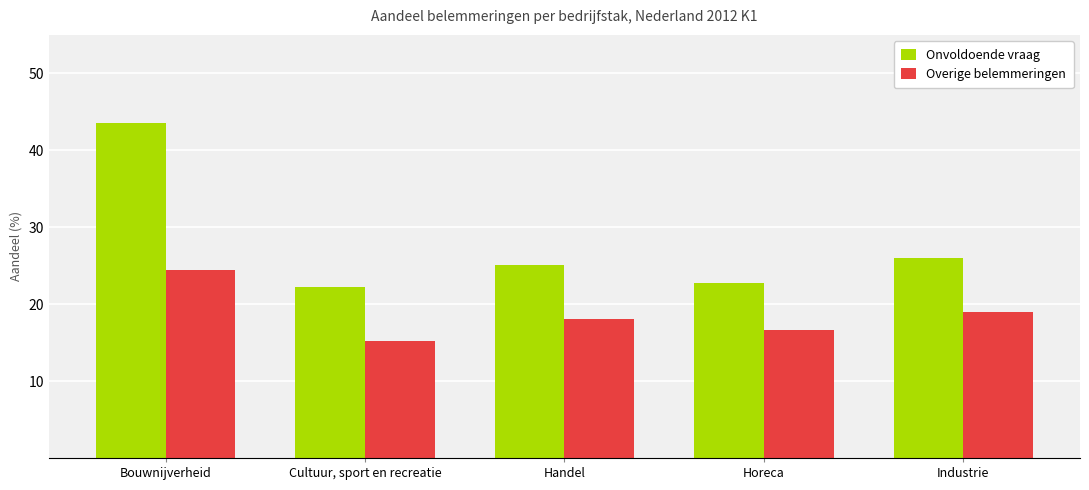

At which category does the chart reach its peak across all series?

Bouwnijverheid